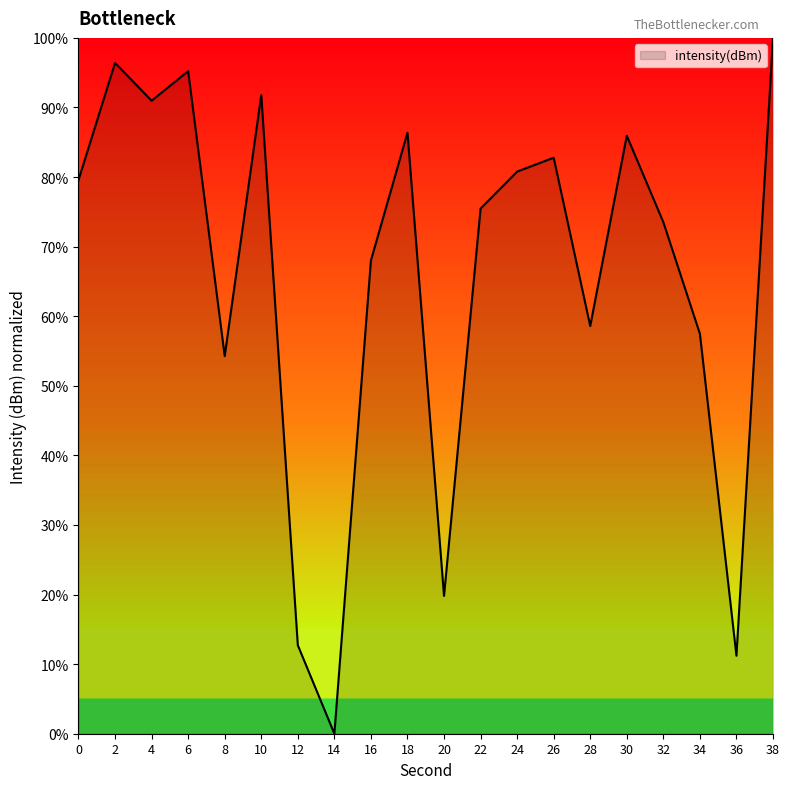

The value at 36 is 7.6. True or false?

False